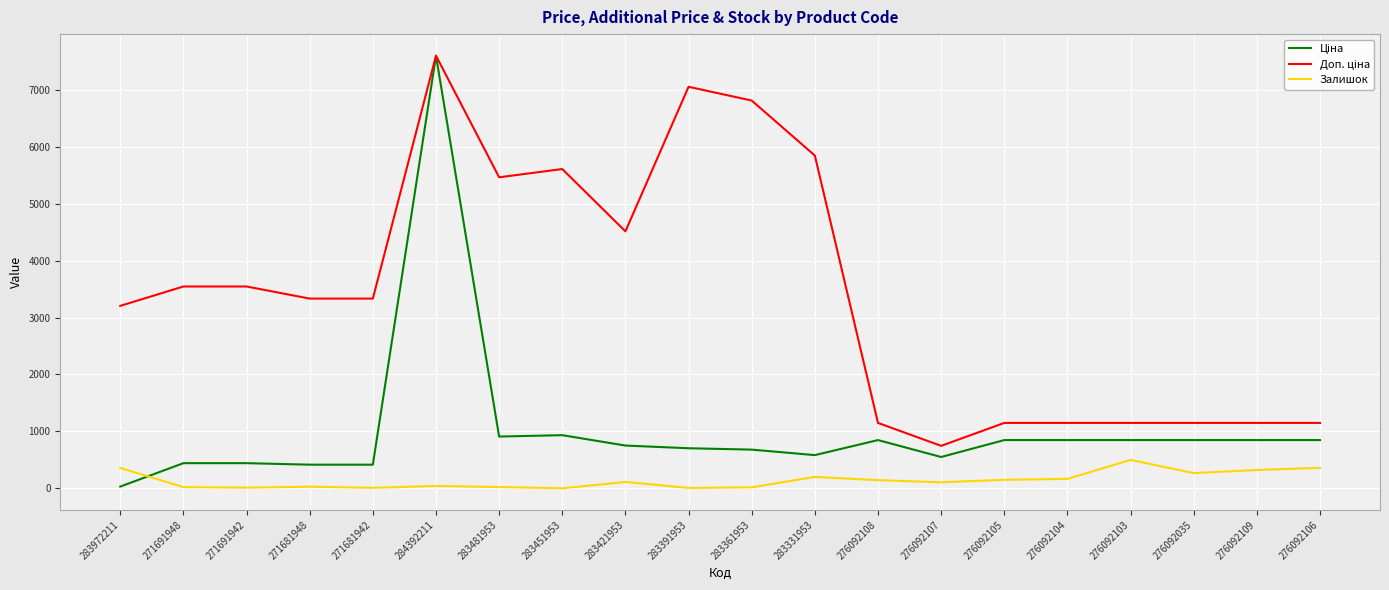

What is the spread (max minus min) of values at 276092035?

880.7